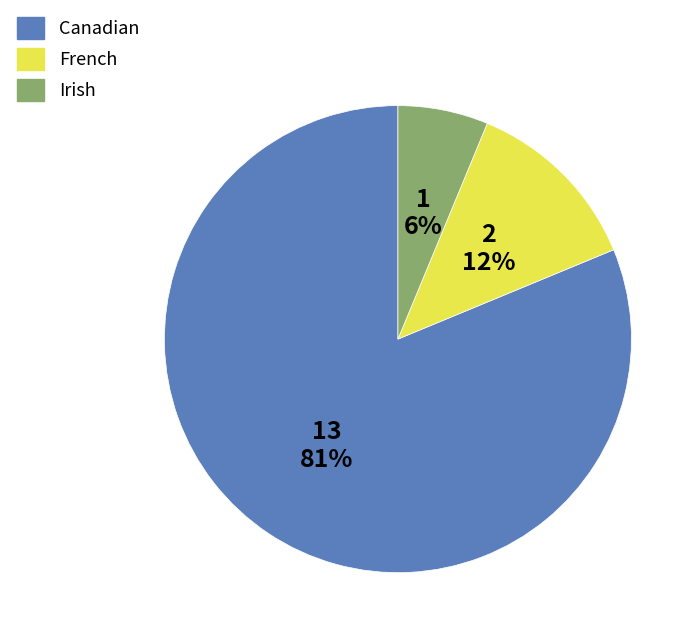

Which has a higher value, Irish or French?

French